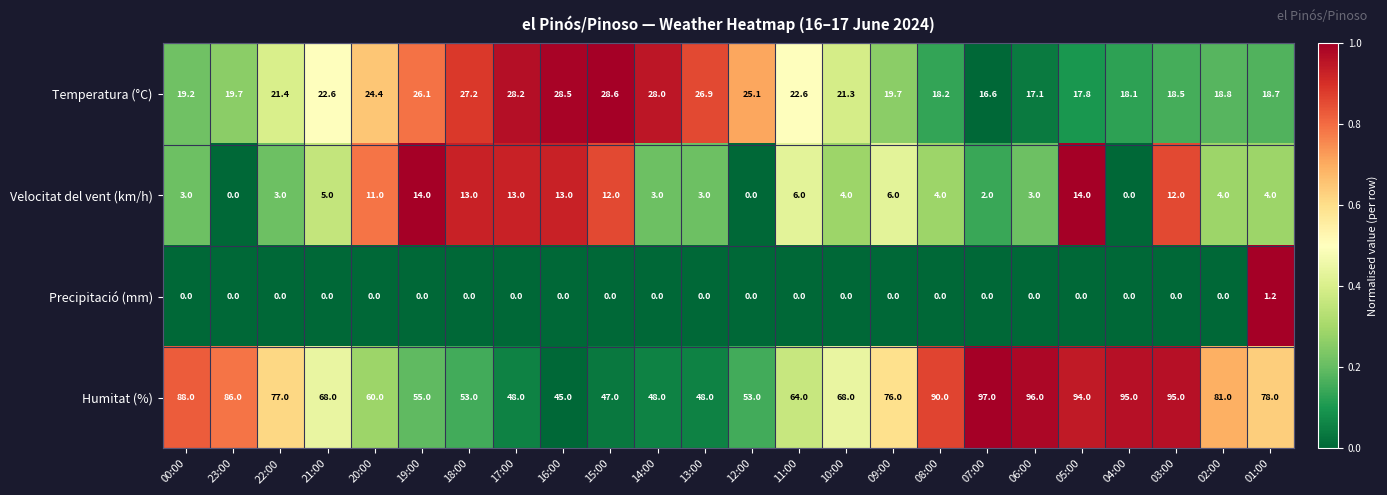

What is the sum of all Velocitat del vent (km/h) values?

152.0